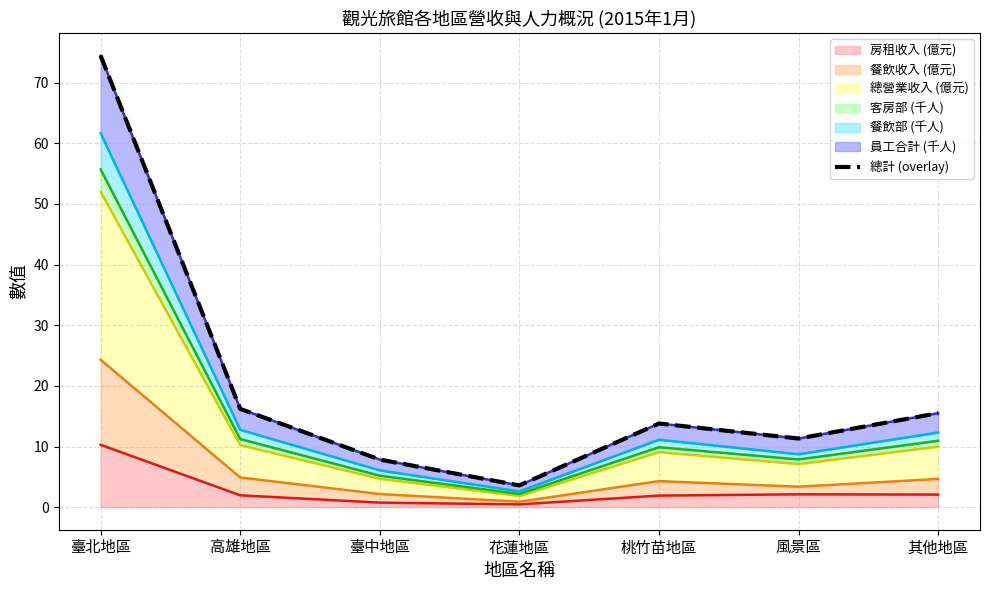

How many points are lower than both their immediate neighbors (excluding endpoints)?

2